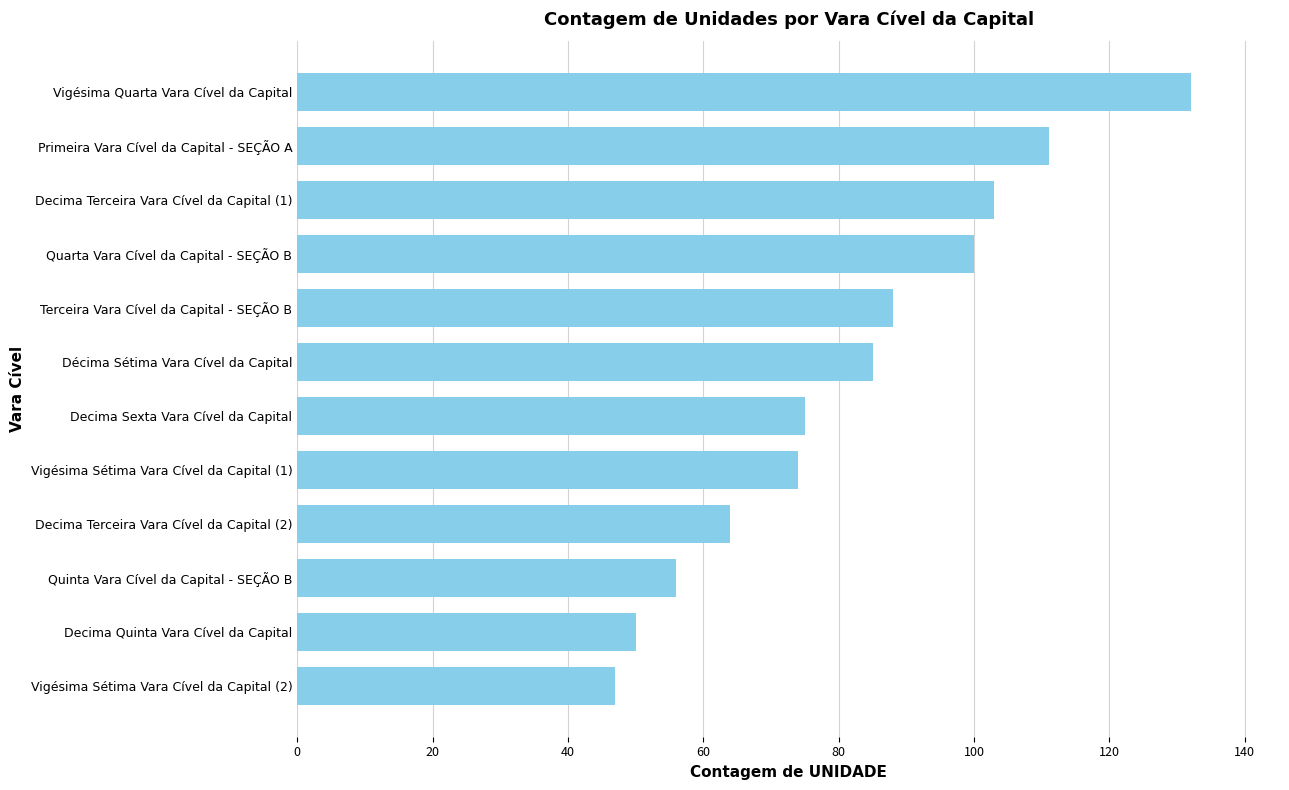

What is the minimum value shown in the chart?

47